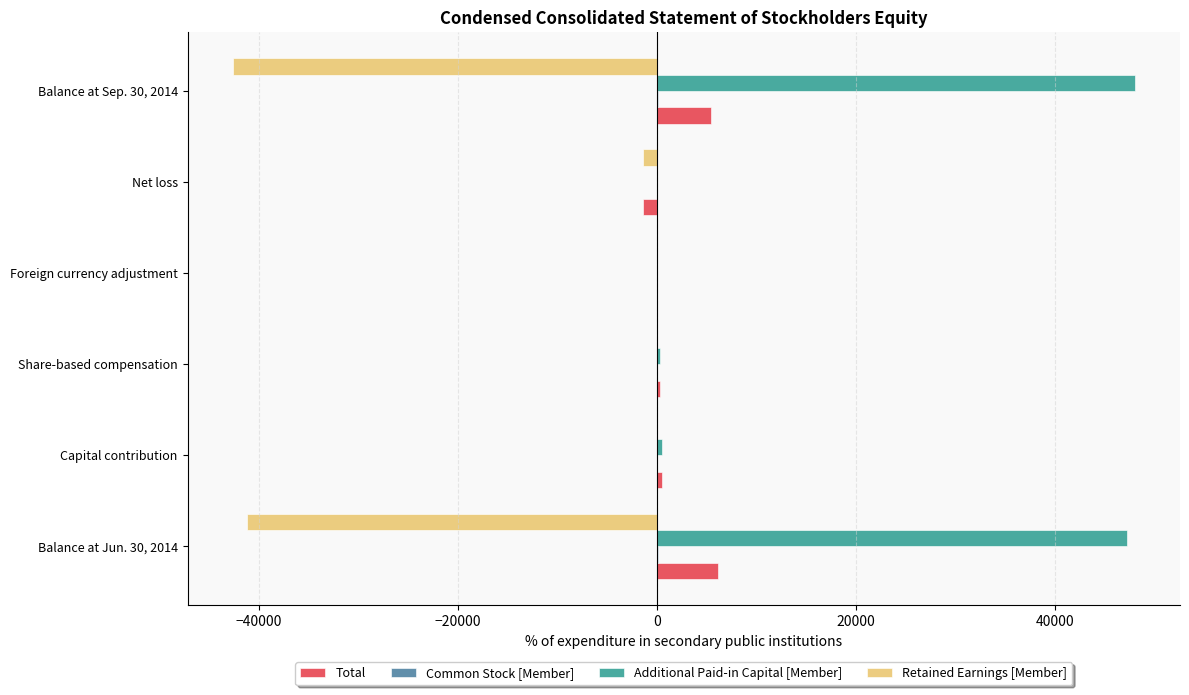

What is the greatest value displayed?

47986